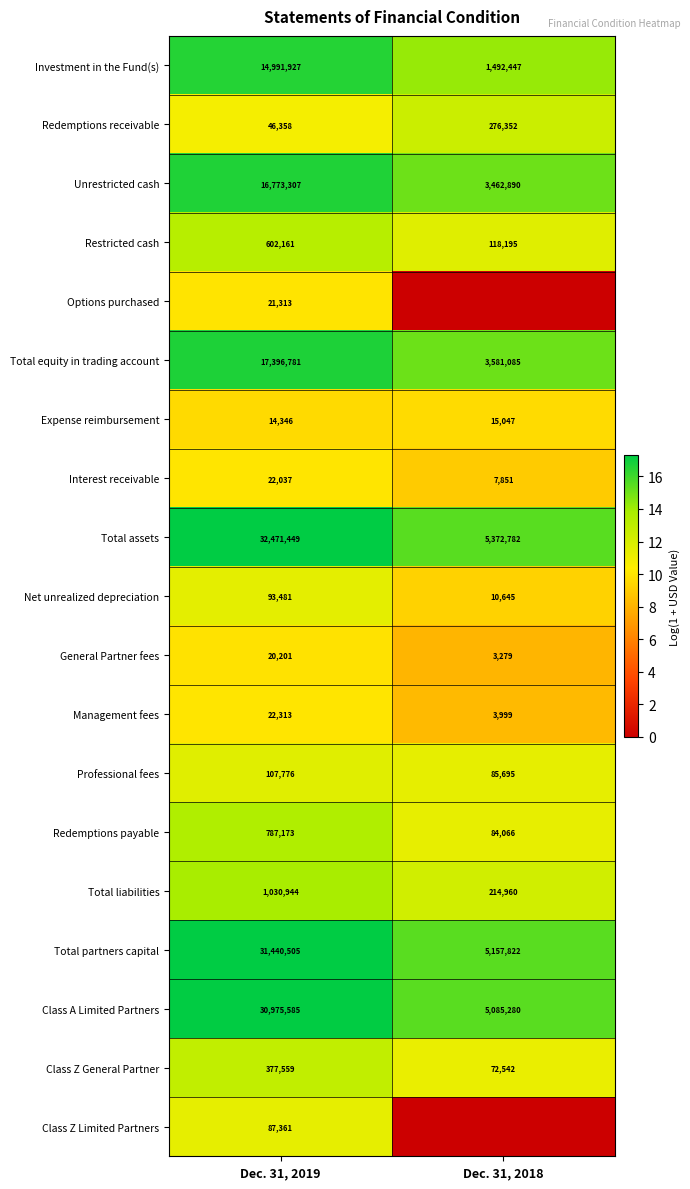

What is the spread (max minus min) of values at Dec. 31, 2018?

15.5